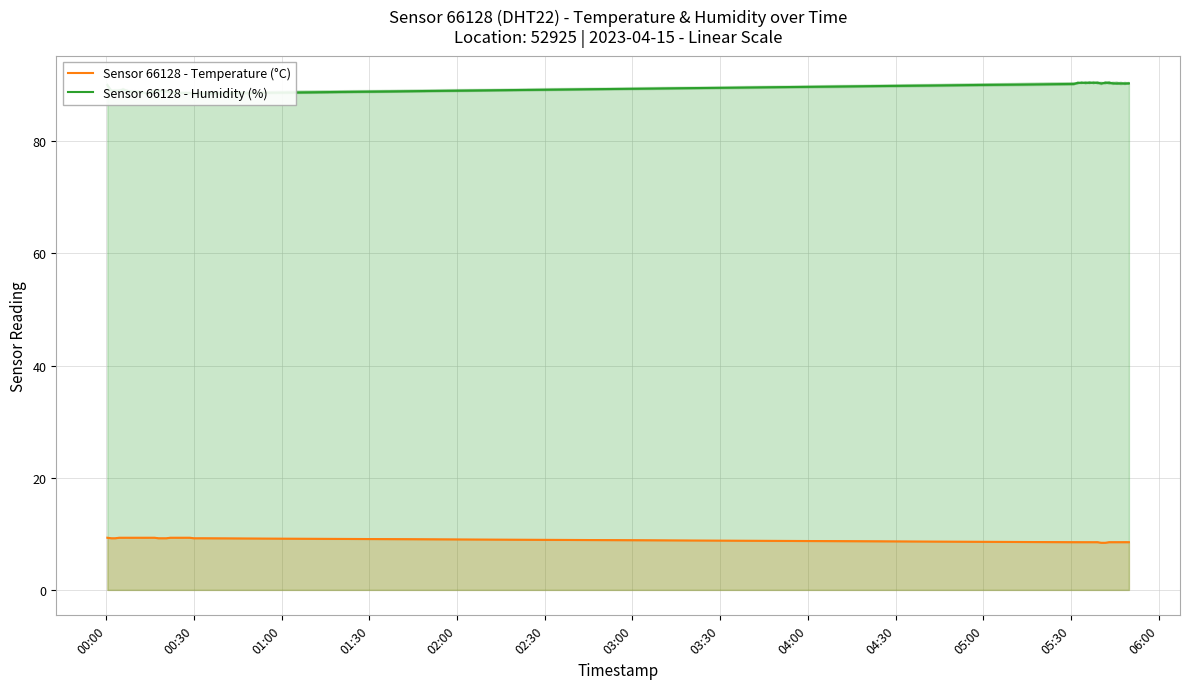

True or false: Sensor 66128 - Temperature (°C) and Sensor 66128 - Humidity (%) intersect in this chart.

False